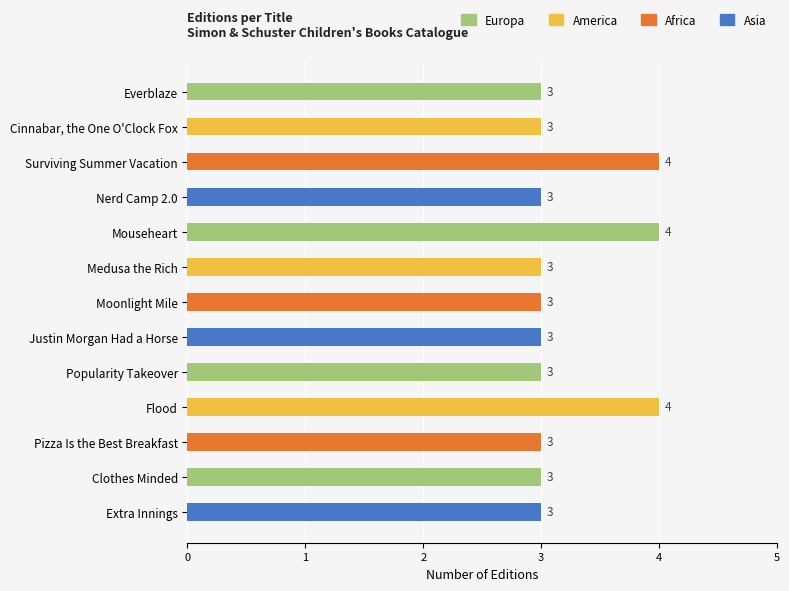

How many categories are shown in the chart?

13